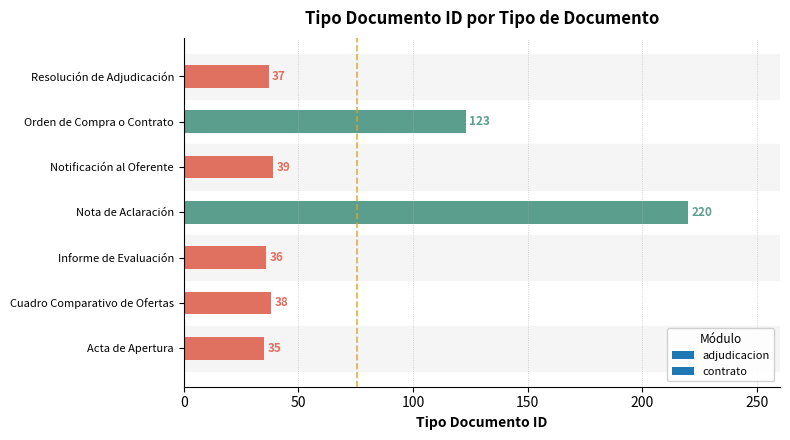

Rank the categories by value from lowest to highest.

Acta de Apertura, Informe de Evaluación, Resolución de Adjudicación, Cuadro Comparativo de Ofertas, Notificación al Oferente, Orden de Compra o Contrato, Nota de Aclaración